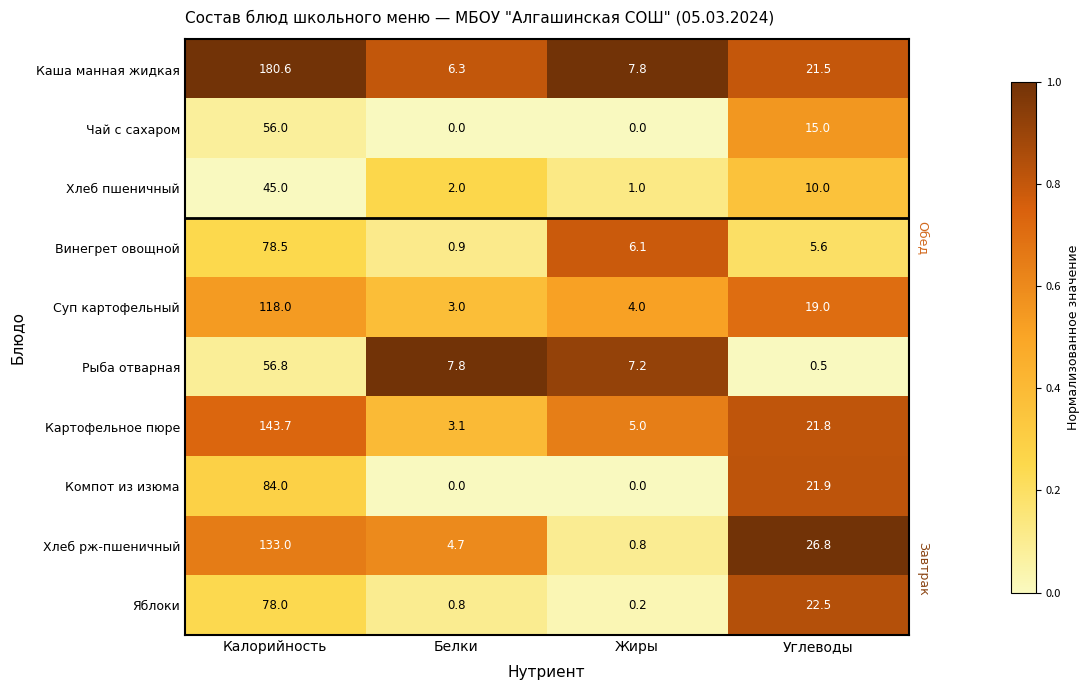

At how many categories does at least one series exceed 0?

4